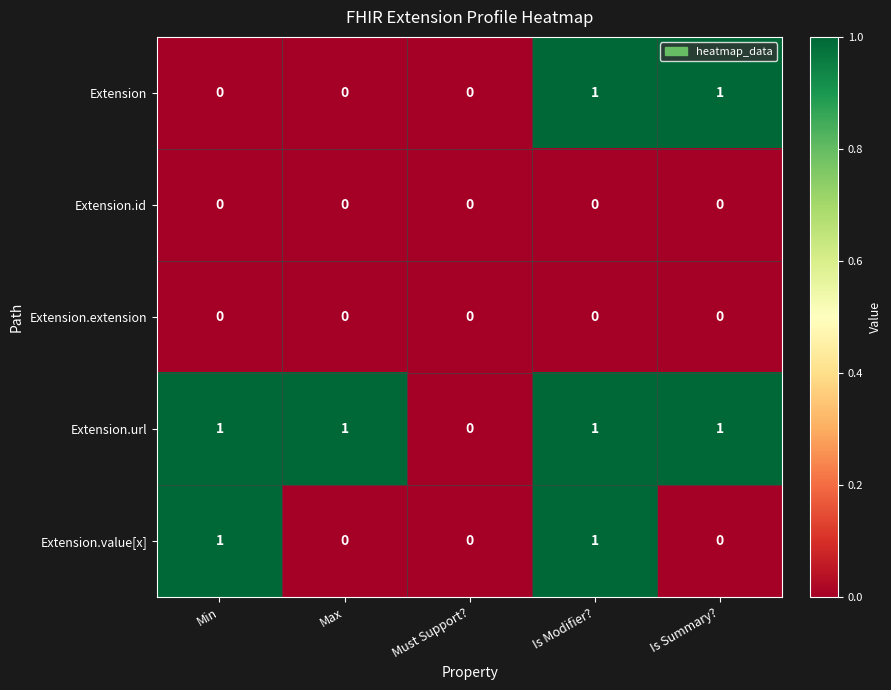

At which category is the sum across all series the highest?

Is Modifier?